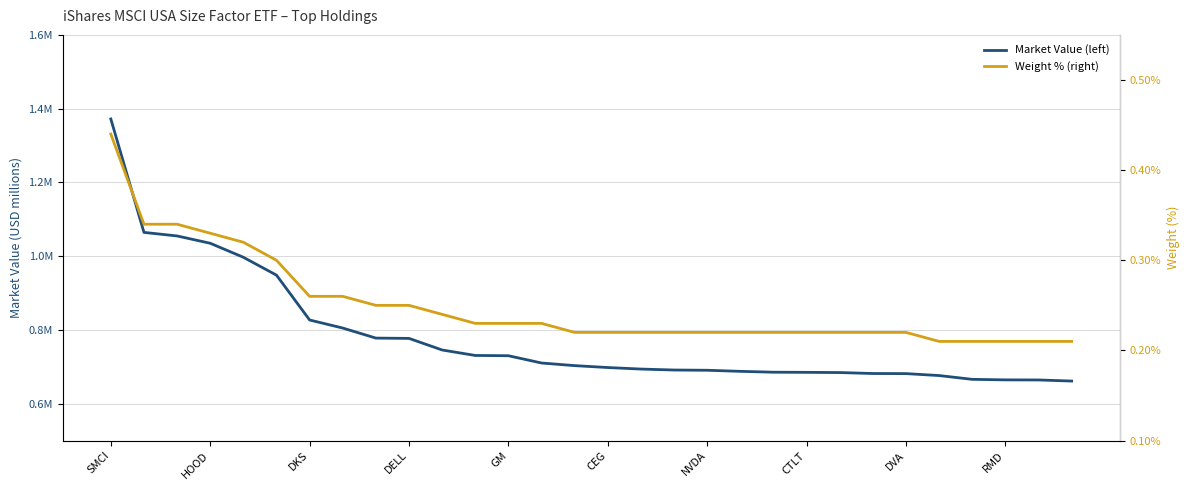

What position from the right is SMCI?

30